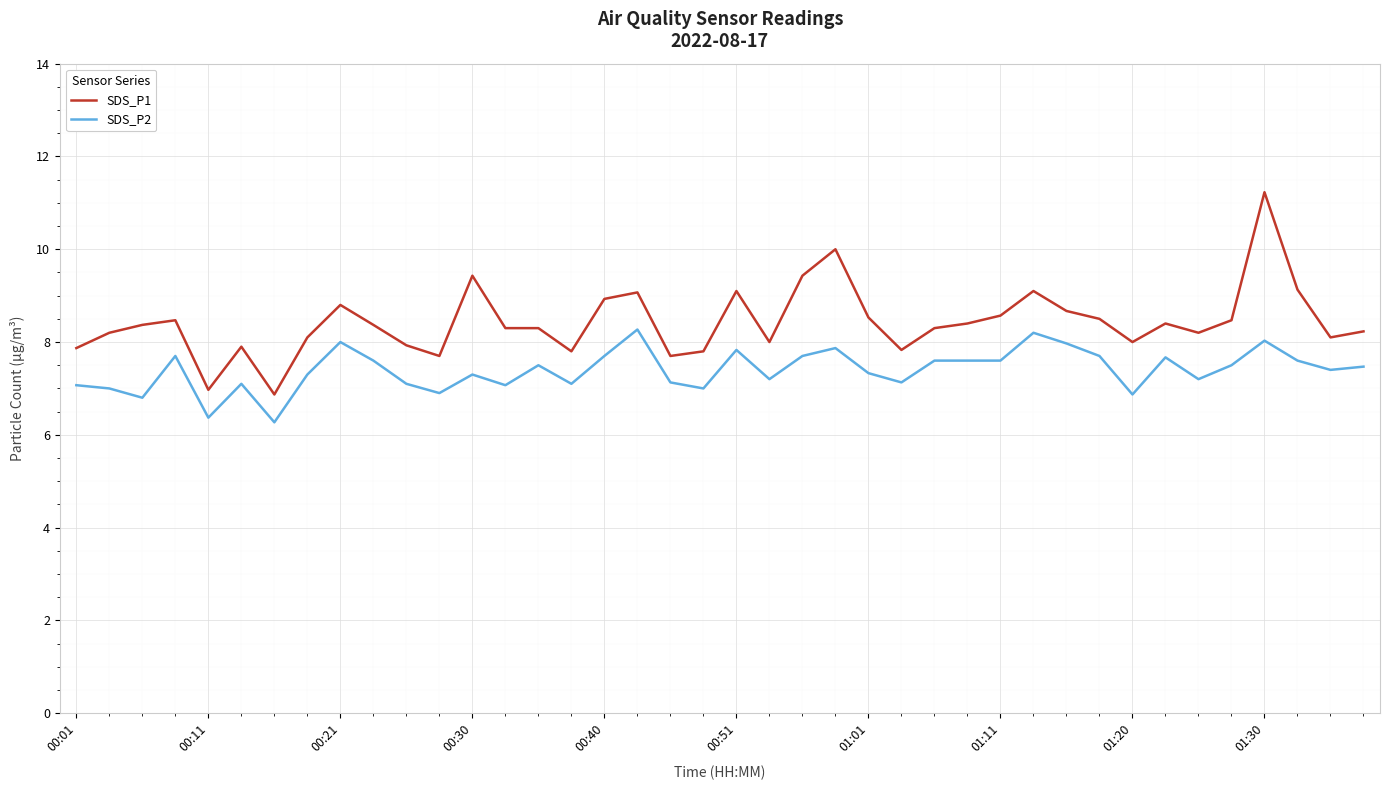

Rank the series by their maximum value, from highest to lowest.

SDS_P1, SDS_P2